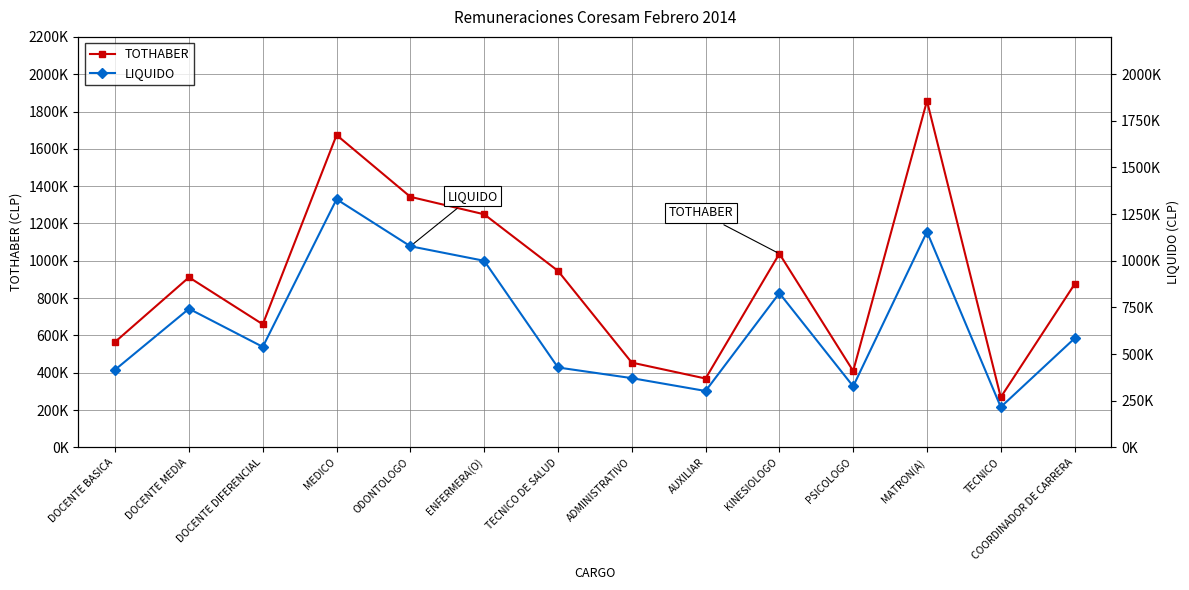

At how many categories does at least one series exceed 1788506?

1